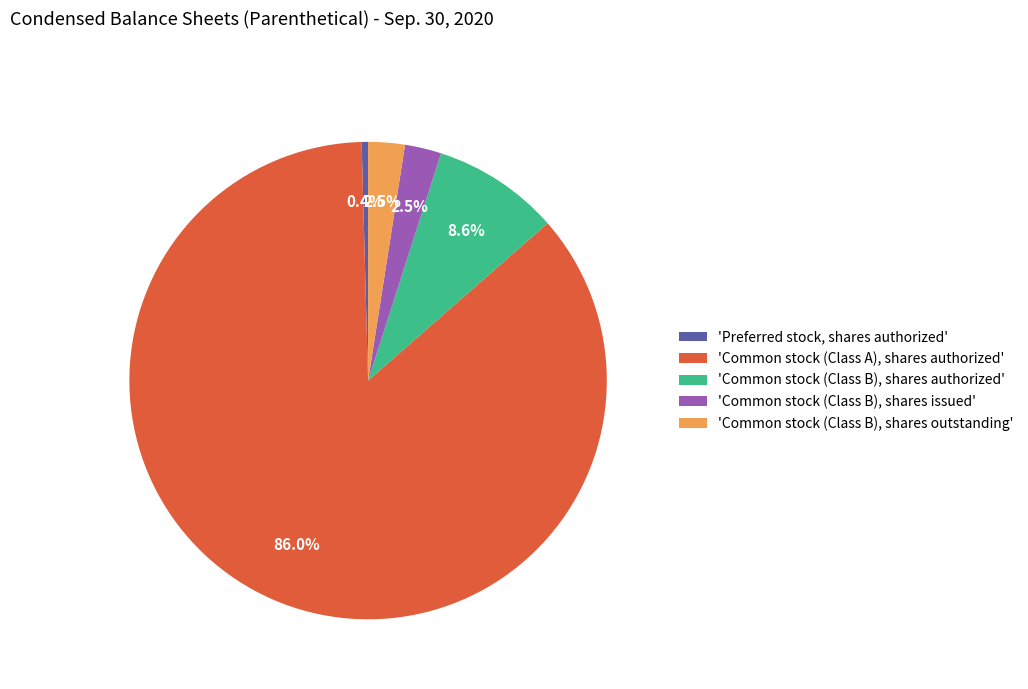

Which has a higher value, 'Common stock (Class B), shares outstanding' or 'Common stock (Class B), shares authorized'?

'Common stock (Class B), shares authorized'